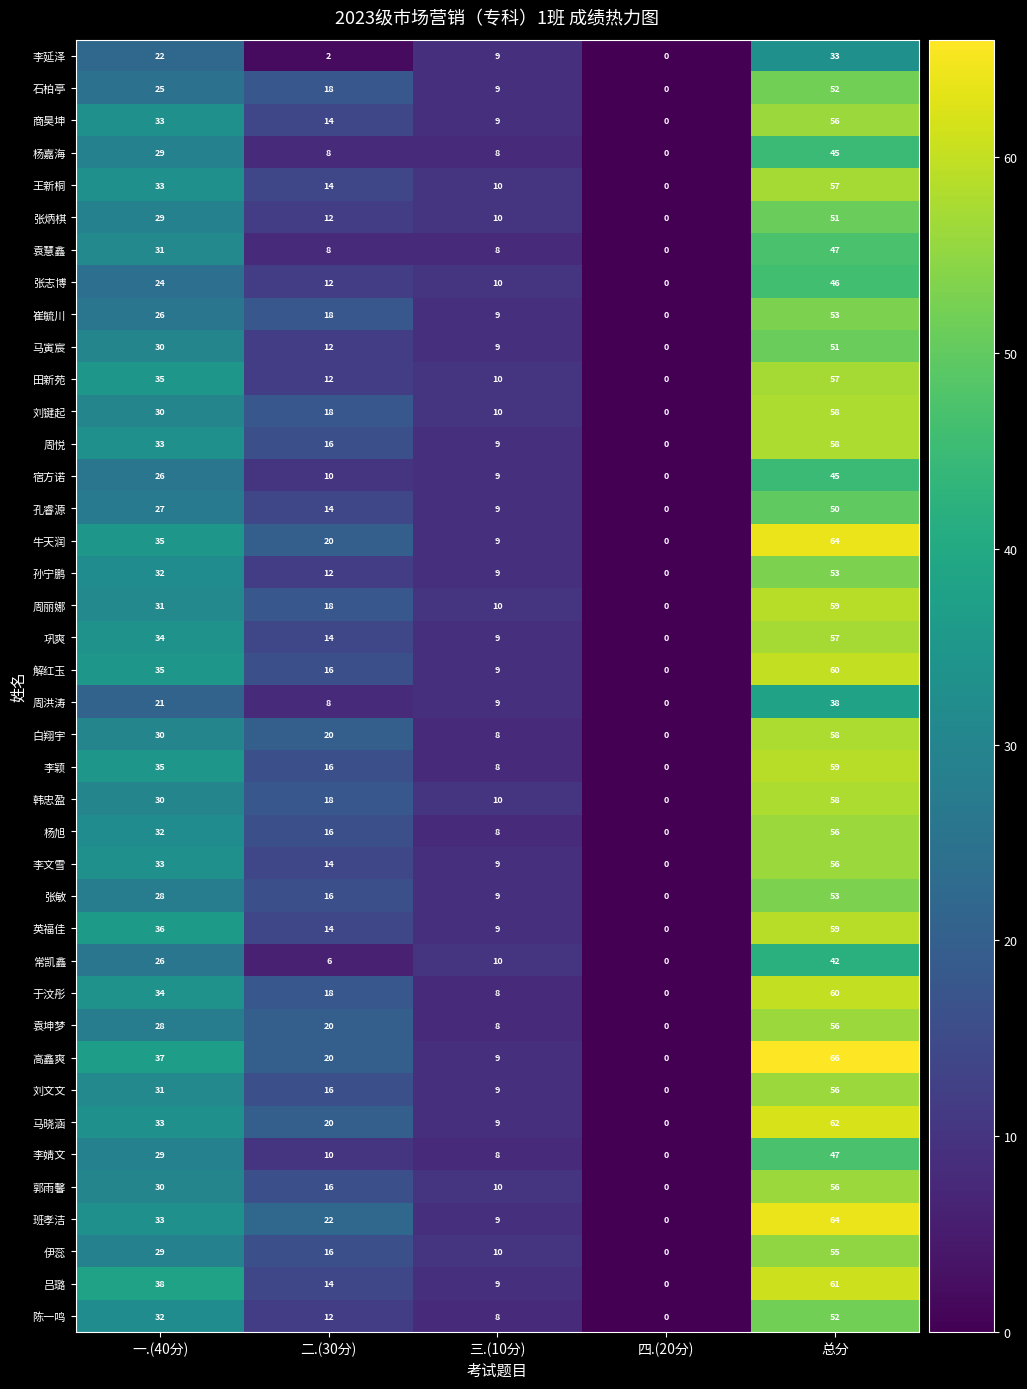

How many distinct data groups are displayed?

40